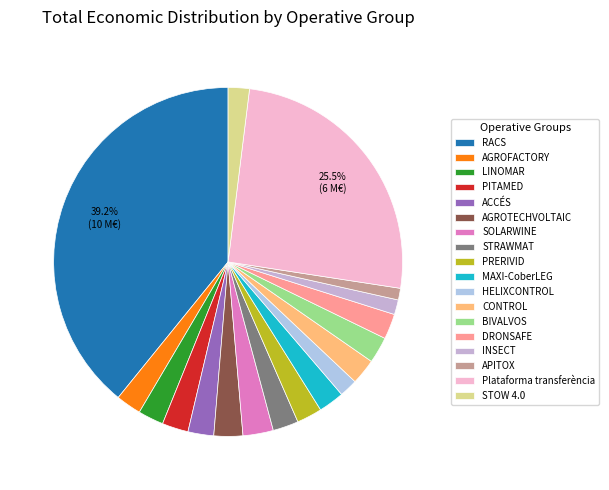

True or false: CONTROL accounts for 2% of the total.

True